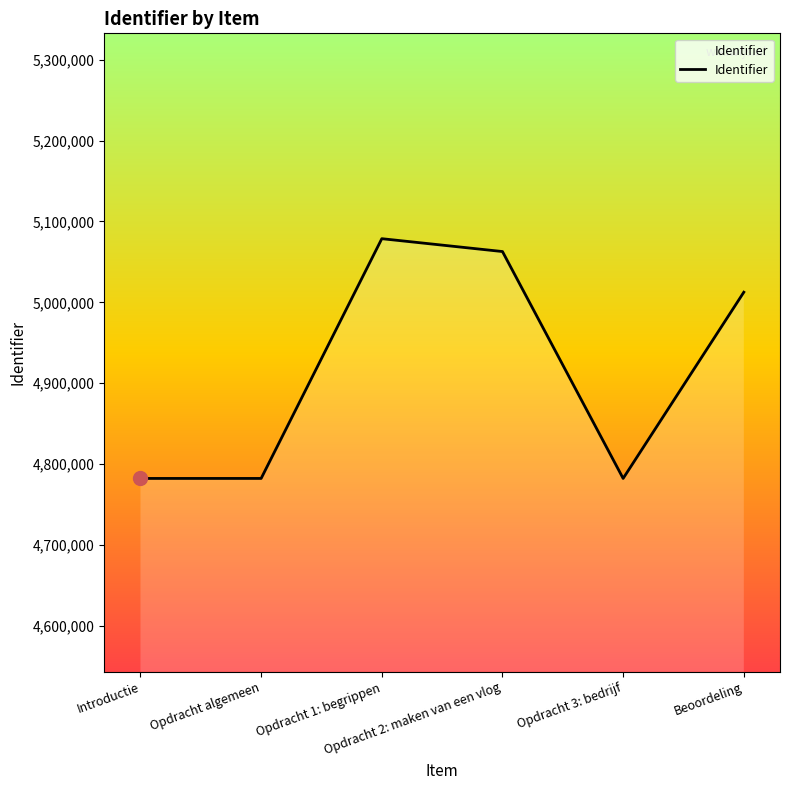

How many interior local peaks (higher than both neighbors) does the data have?

1